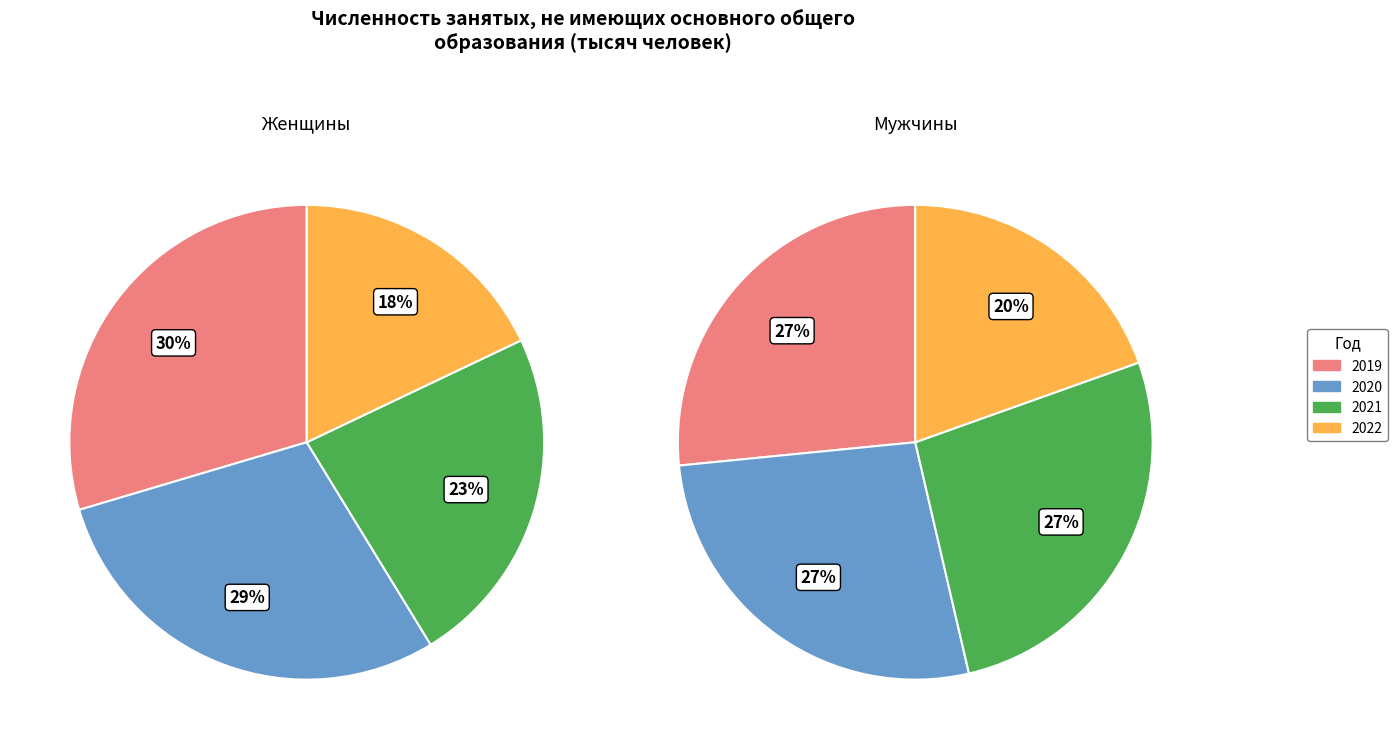

Does 2021 represent more than half of the total?

No